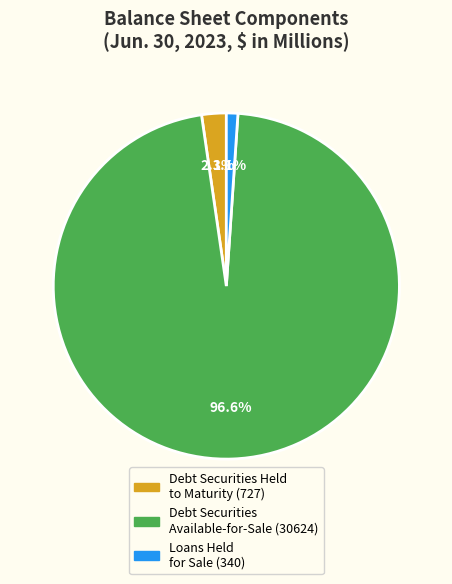

Count the number of slices in the pie.

3